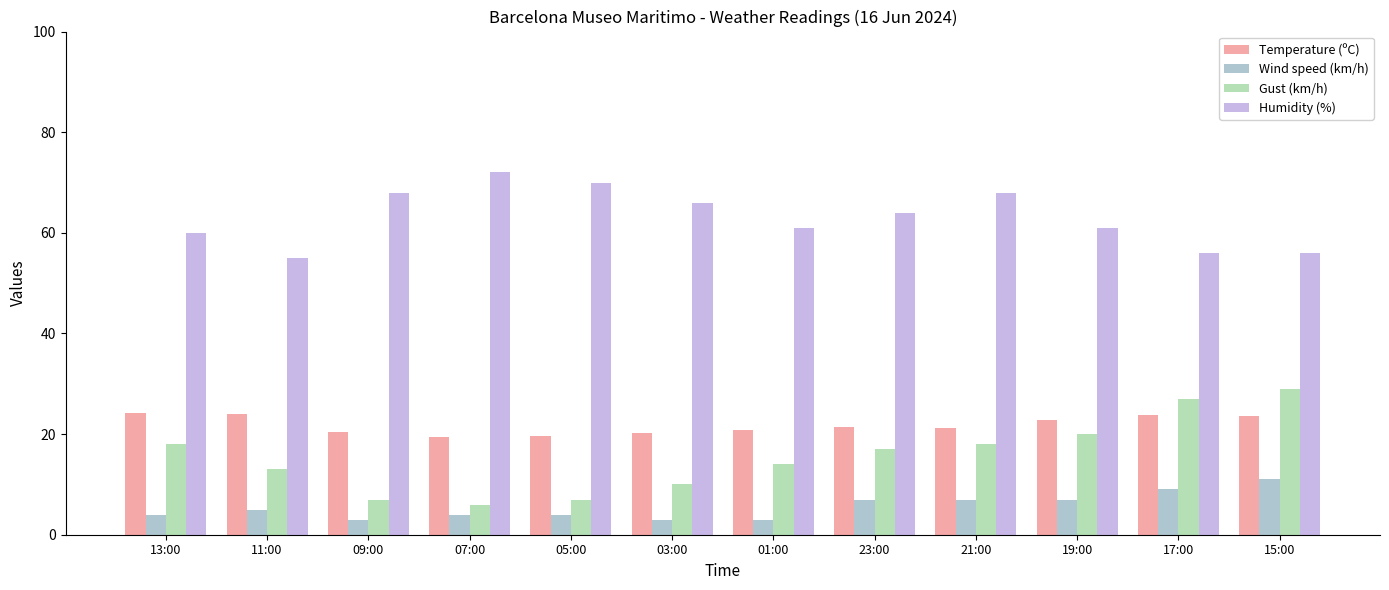

What is the label of the 12th bar from the left?

15:00